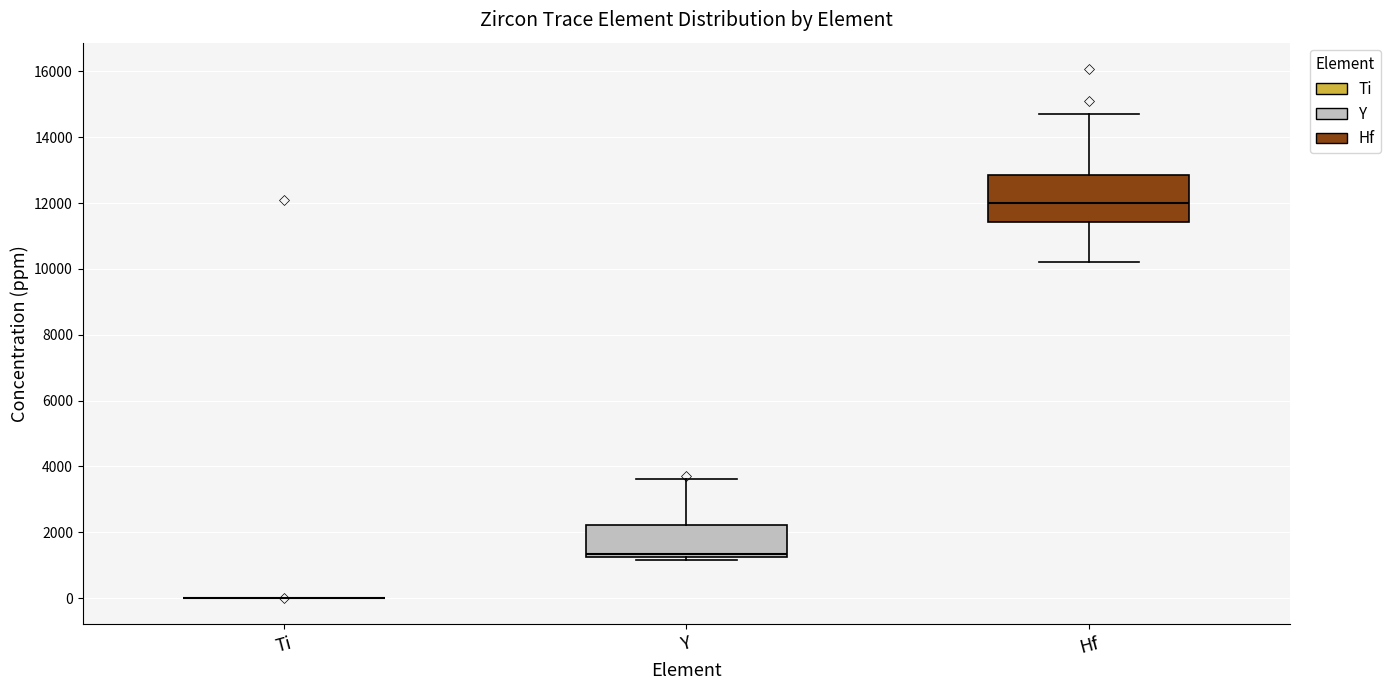

Where is the lower edge of the box for Y on the y-axis? The values are not printed on the chart, so give them approximately, as read against the axis.

1200